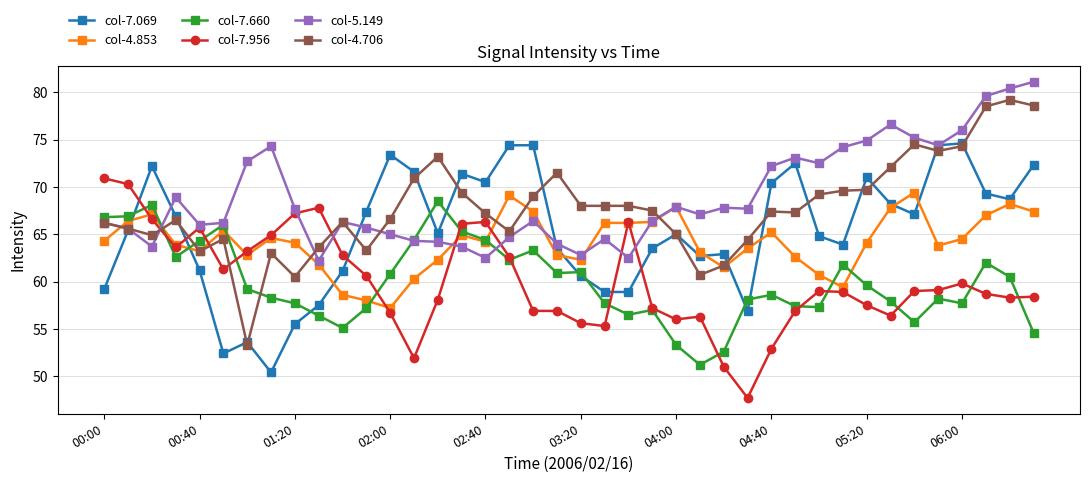

What is the lowest value of the col-7.956 series?

47.7